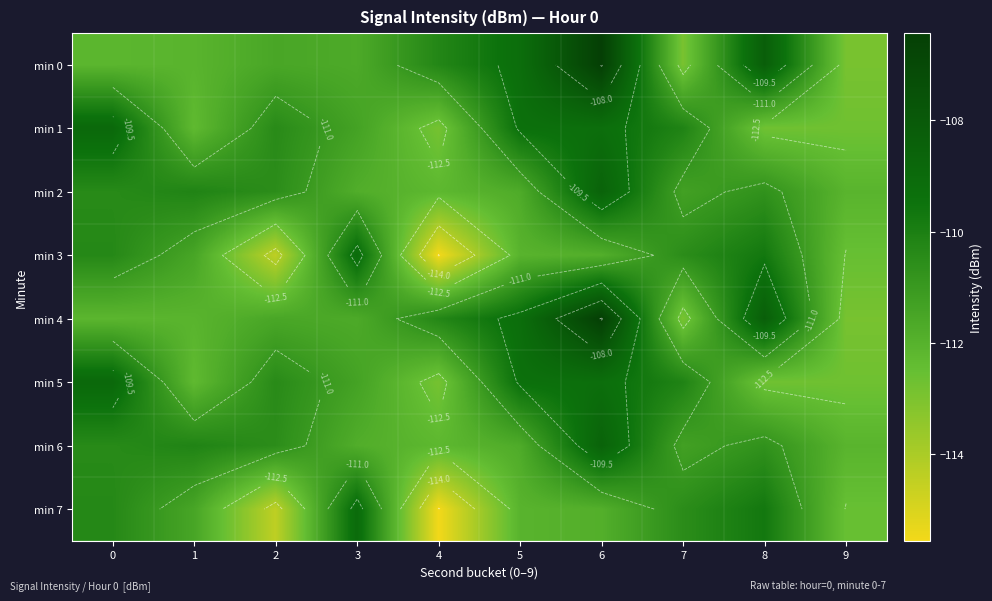

What is the difference between the second highest and second lowest values in the min 6 series?

1.9